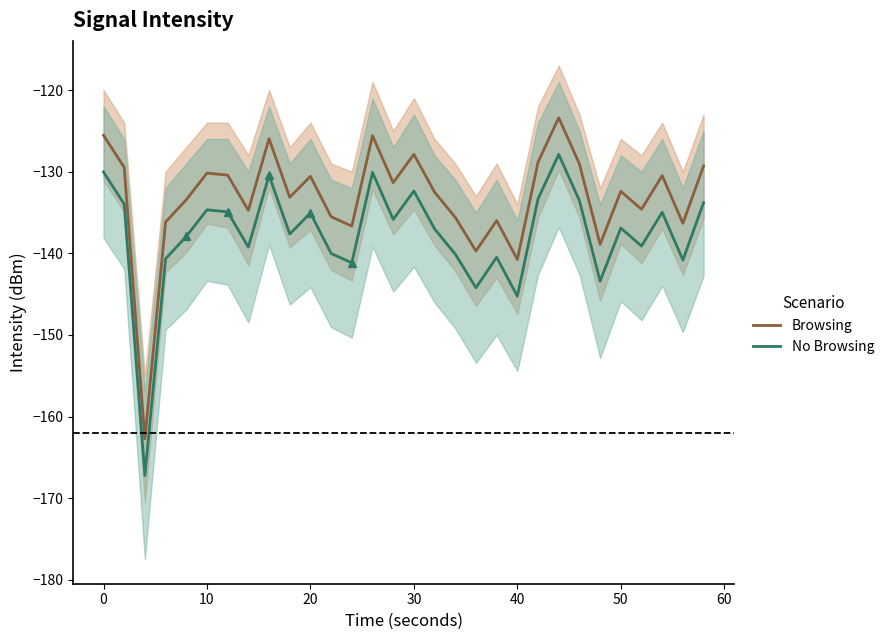

What is the lowest value of the Browsing series?

-162.7